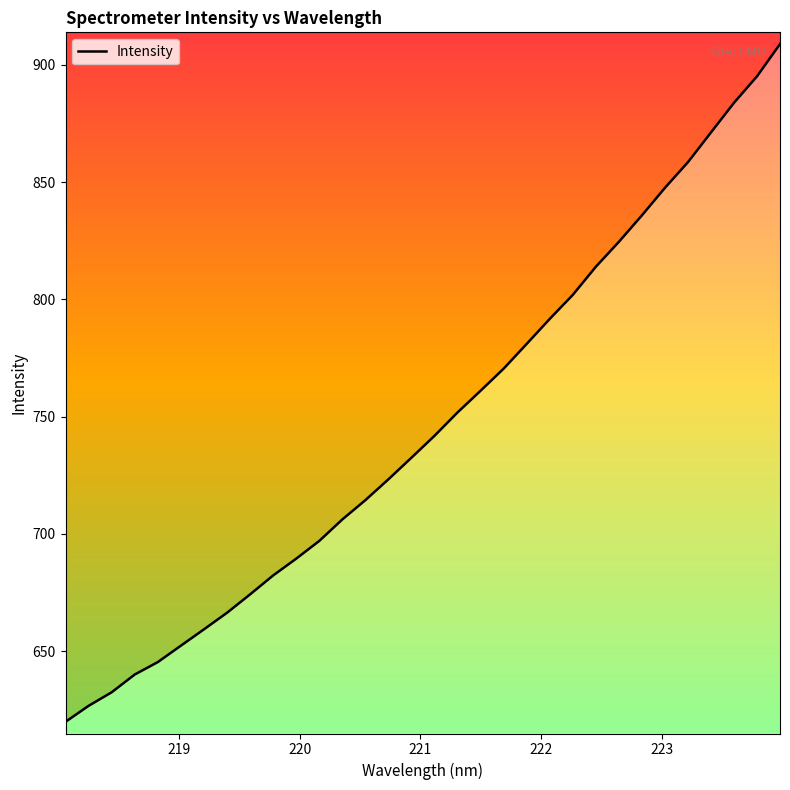

Reading right to left, transcribe all the data shown in this chart.

908.8	895.1	883.8	871.1	858.5	847.5	835.8	824.5	813.9	801.9	791.6	781.0	770.4	761.0	751.8	741.8	732.5	723.2	714.4	706.1	697.0	689.4	682.2	674.2	666.3	659.3	652.3	645.3	640.0	632.4	626.6	619.8